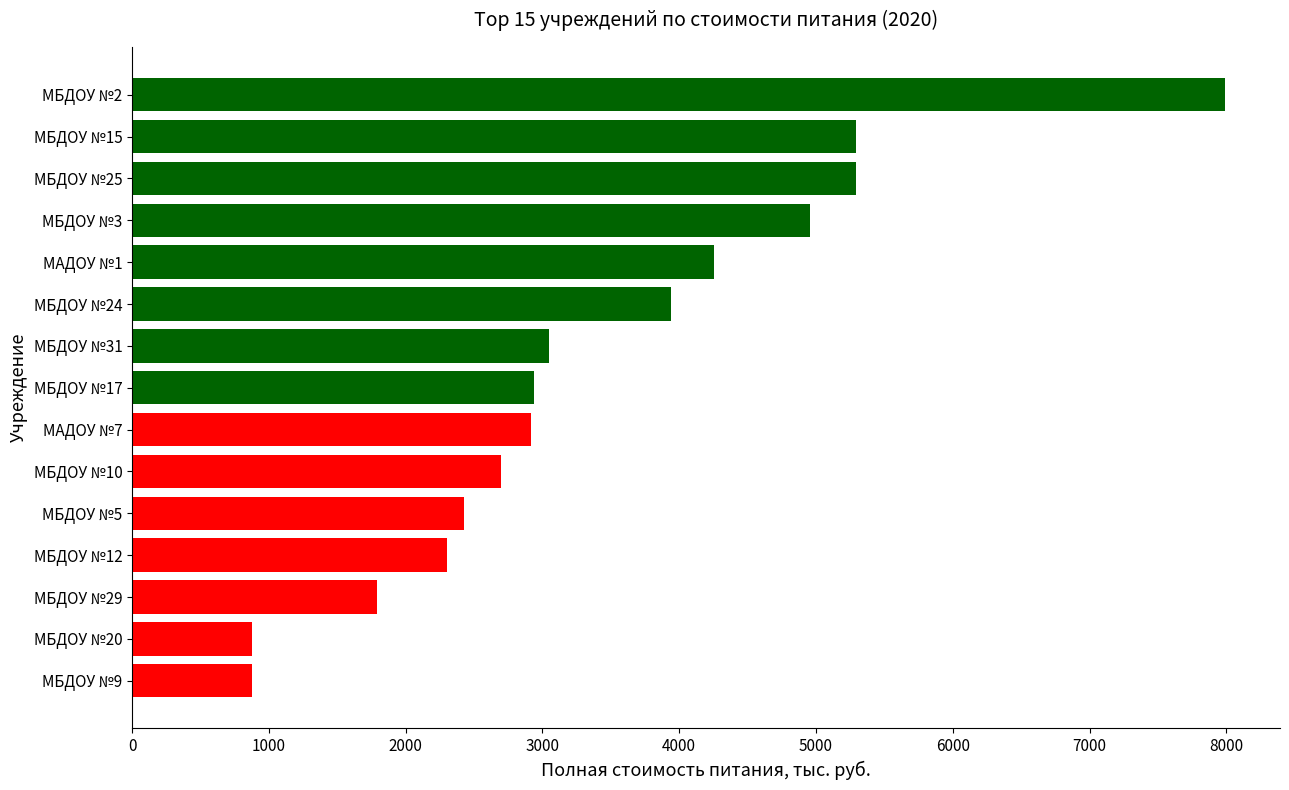

Is it true that the value at МБДОУ №24 is 3943.7?

True